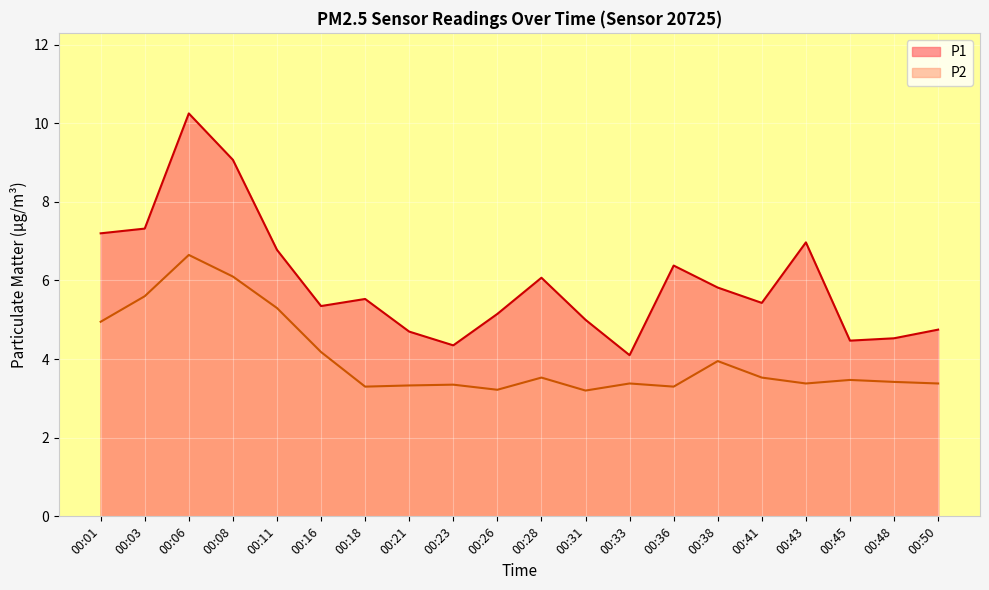

What is the smallest value displayed?

3.2